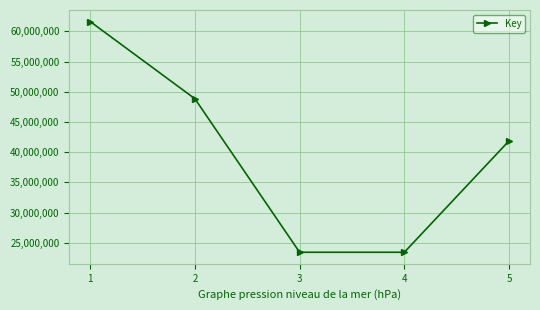

What is the ratio of the value at 2 to the value at 3?

2.1